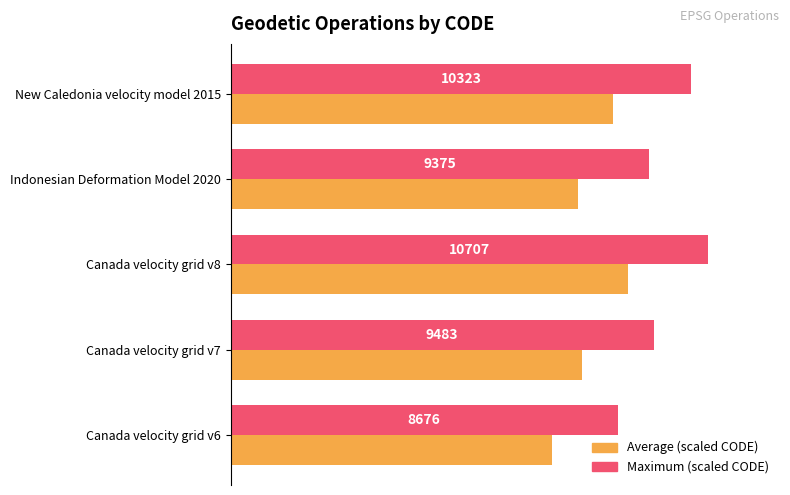

List the series in order of their peak value, lowest first.

Average (scaled CODE), Maximum (scaled CODE)